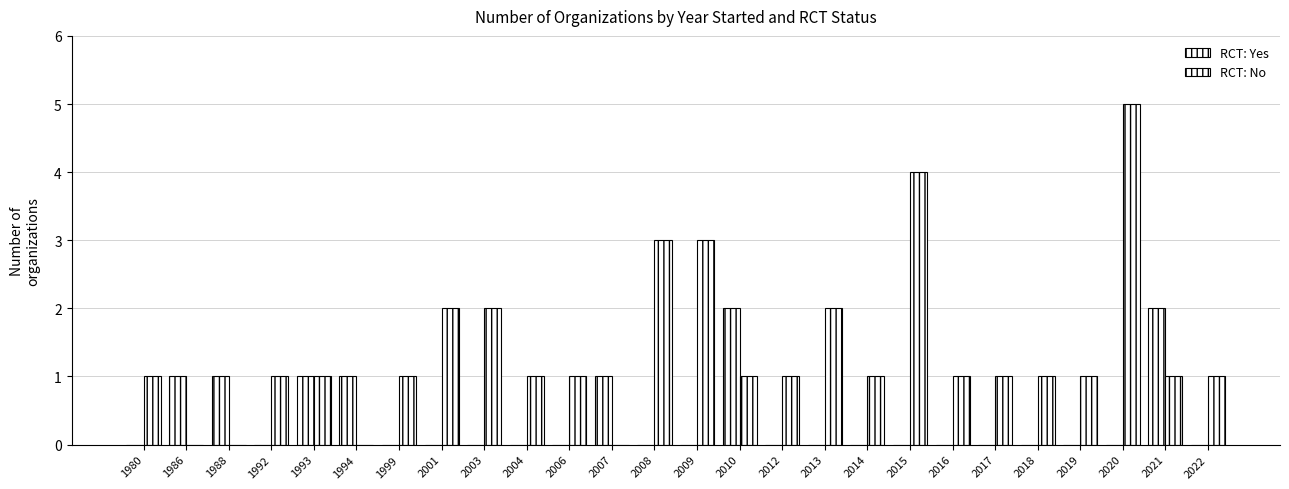

The value of RCT: No at 2016 is 1. True or false?

False